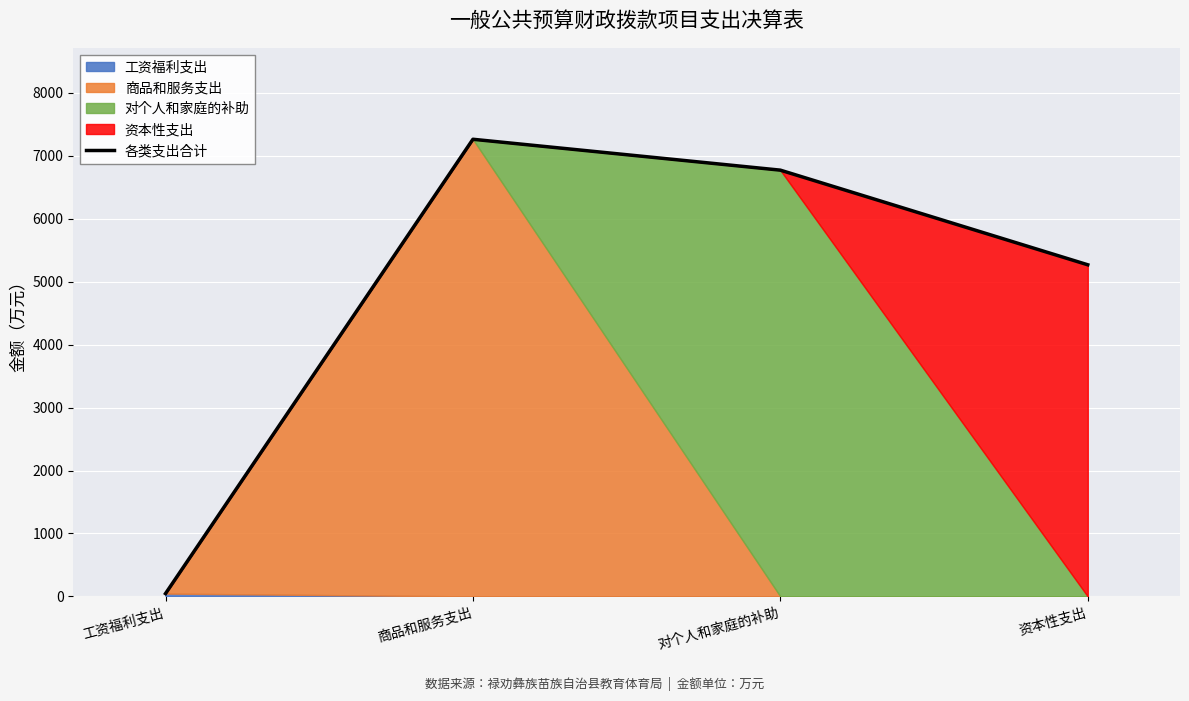

The value at 工资福利支出 is 67.1. True or false?

False